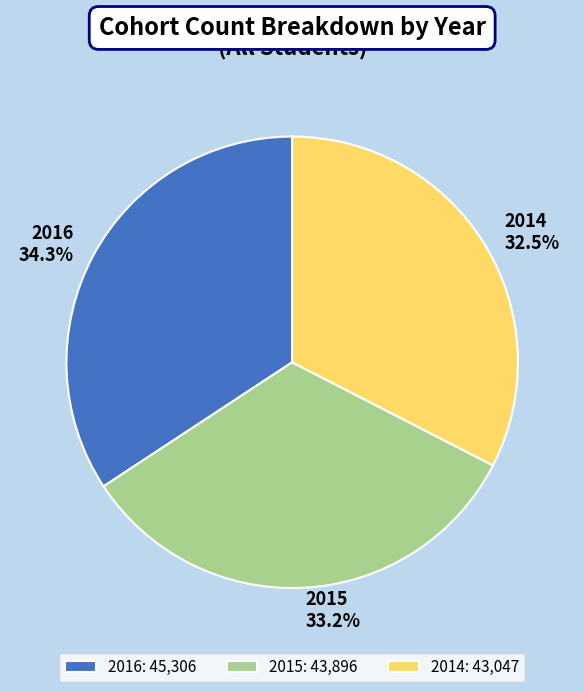

To the nearest percent, what is the difference between the largest and smallest slice percentages?

2%